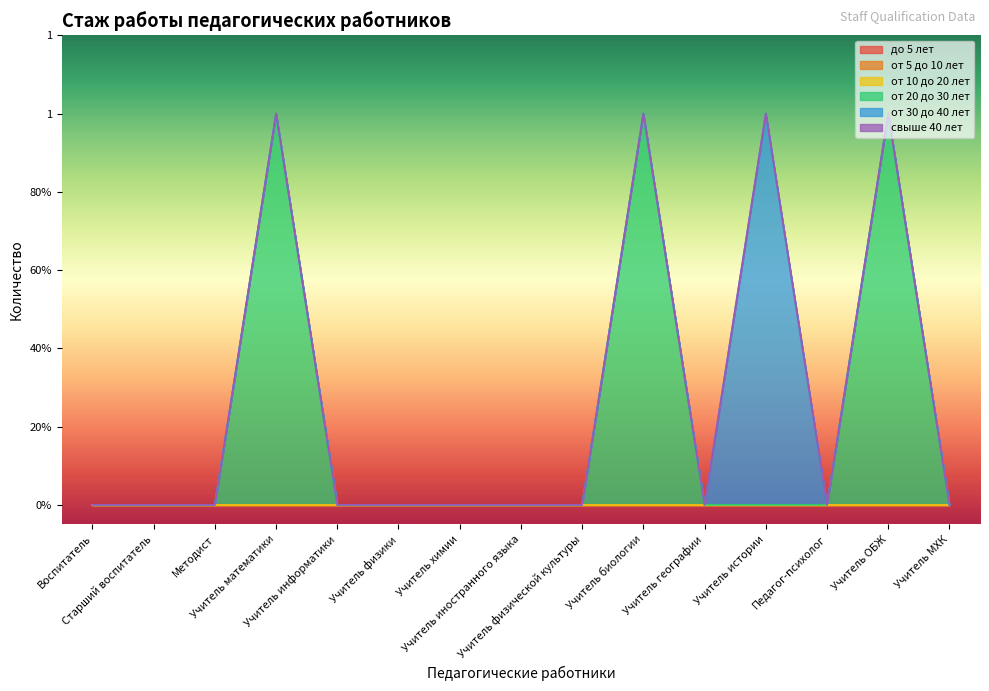

What is the label of the 3rd point from the right?

Педагог-психолог